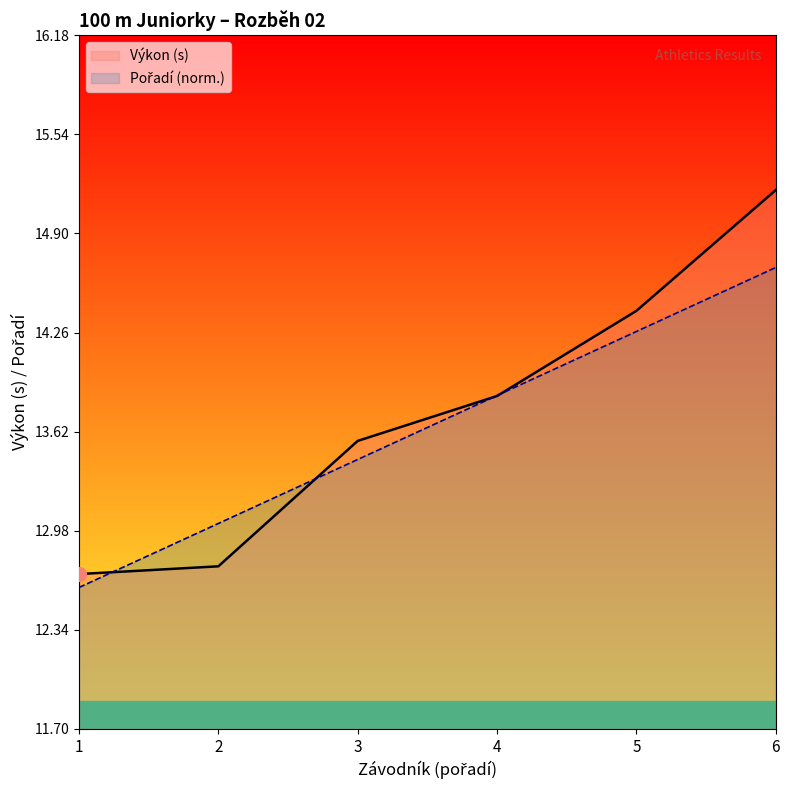

How many lines are shown in the chart?

2